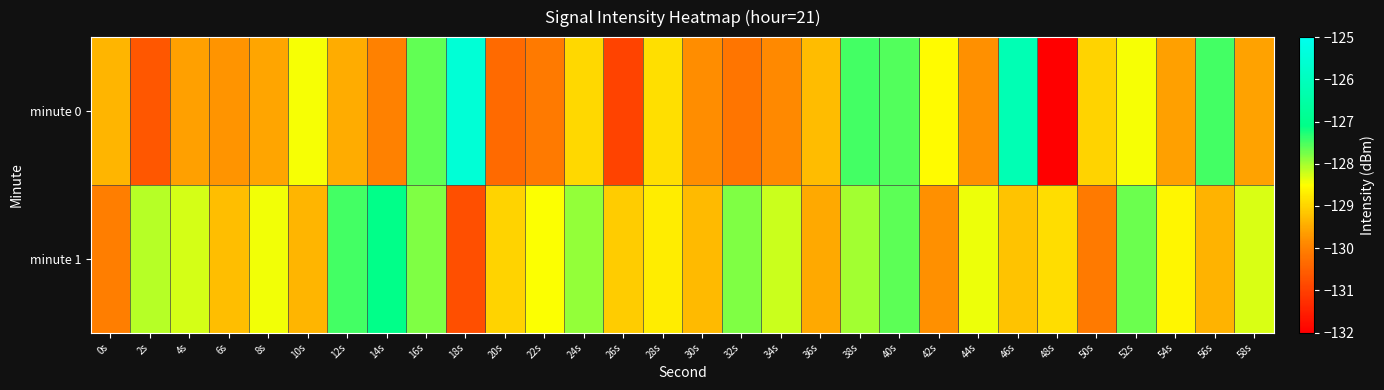

Reading right to left, extract all data points from this chart.

minute 0: 58s=-129.6	56s=-127.5	54s=-129.6	52s=-128.5	50s=-129.0	48s=-132.0	46s=-126.2	44s=-129.8	42s=-128.5	40s=-127.6	38s=-127.5	36s=-129.3	34s=-129.9	32s=-130.2	30s=-129.8	28s=-128.9	26s=-130.9	24s=-128.9	22s=-130.1	20s=-130.3	18s=-125.5	16s=-127.6	14s=-130.0	12s=-129.5	10s=-128.5	8s=-129.6	6s=-129.7	4s=-129.6	2s=-130.7	0s=-129.4
minute 1: 58s=-128.3	56s=-129.4	54s=-128.6	52s=-127.7	50s=-130.1	48s=-128.9	46s=-129.2	44s=-128.4	42s=-129.8	40s=-127.6	38s=-128.0	36s=-129.5	34s=-128.2	32s=-127.8	30s=-129.3	28s=-128.7	26s=-129.1	24s=-127.9	22s=-128.5	20s=-129.0	18s=-130.8	16s=-127.8	14s=-127.1	12s=-127.5	10s=-129.4	8s=-128.4	6s=-129.3	4s=-128.3	2s=-128.1	0s=-130.1